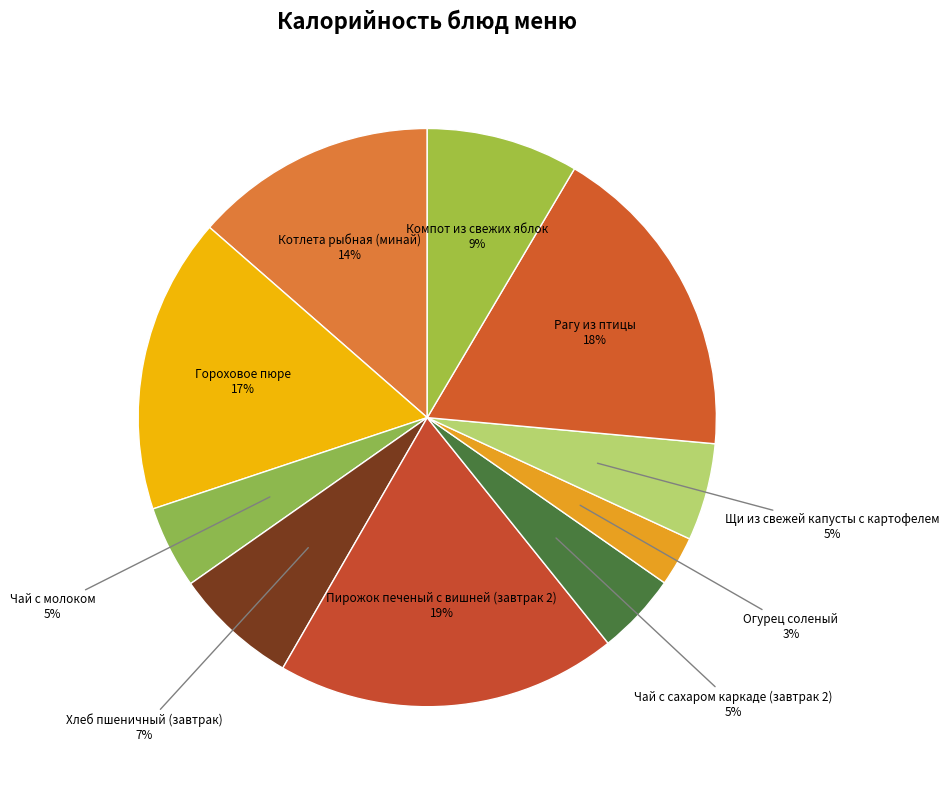

How many segments does this pie chart have?

10